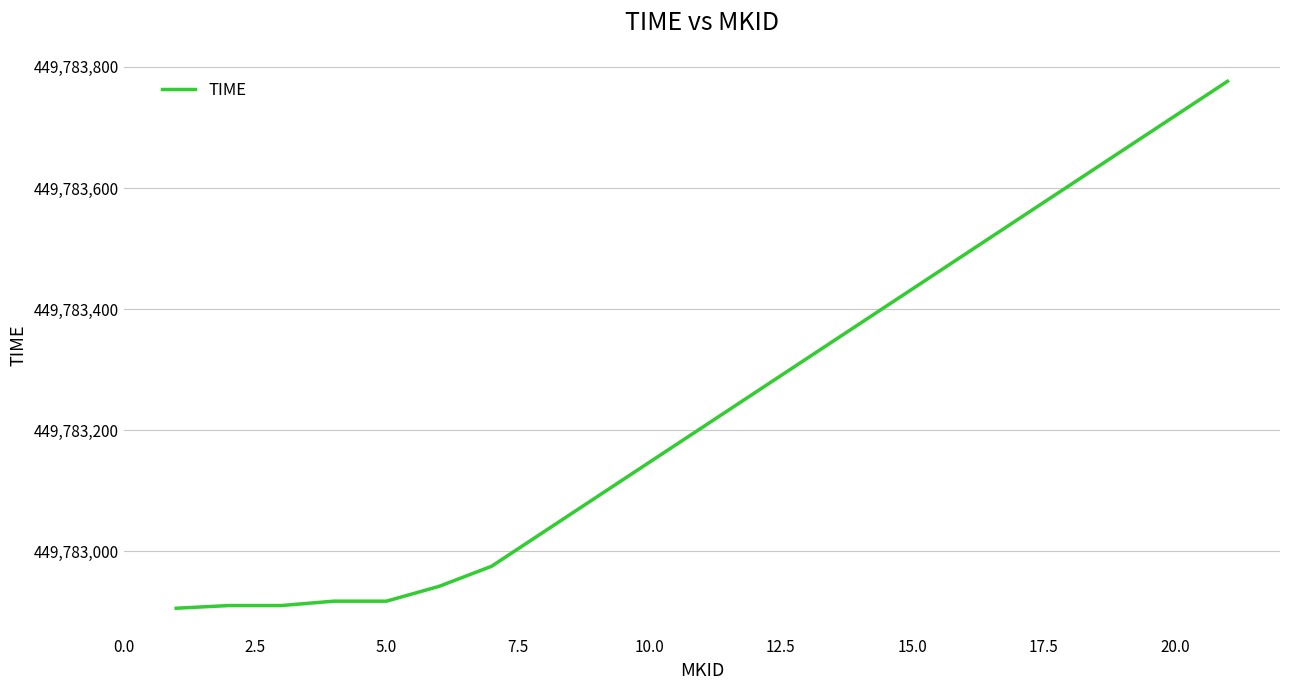

Reading left to right, list all the values displayed in this chart.

449782905.4	449782909.9	449782909.9	449782917.1	449782917.1	449782941.6	449782974.8	449783032.1	449783089.3	449783146.6	449783203.8	449783261.1	449783318.3	449783375.5	449783432.8	449783490.0	449783547.3	449783604.5	449783661.8	449783719.0	449783776.2